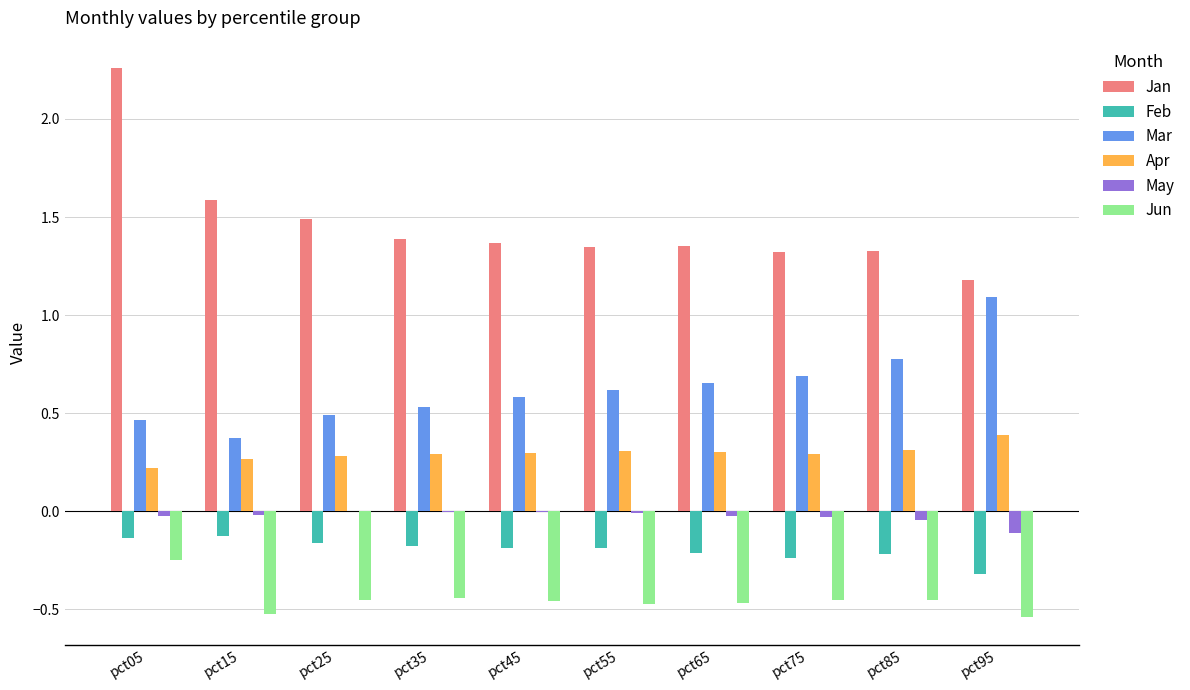

Is it true that Mar equals 0.7 at pct75?

True